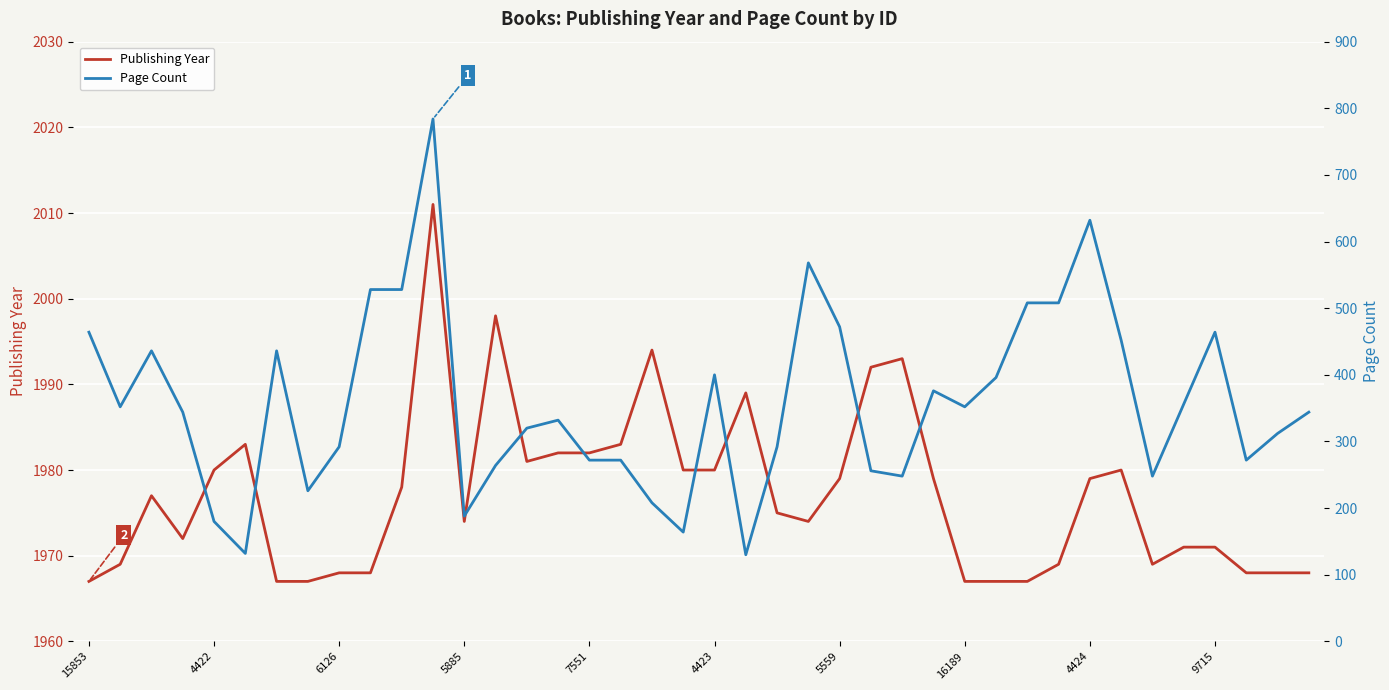

True or false: Page Count and Publishing Year cross at least once.

False